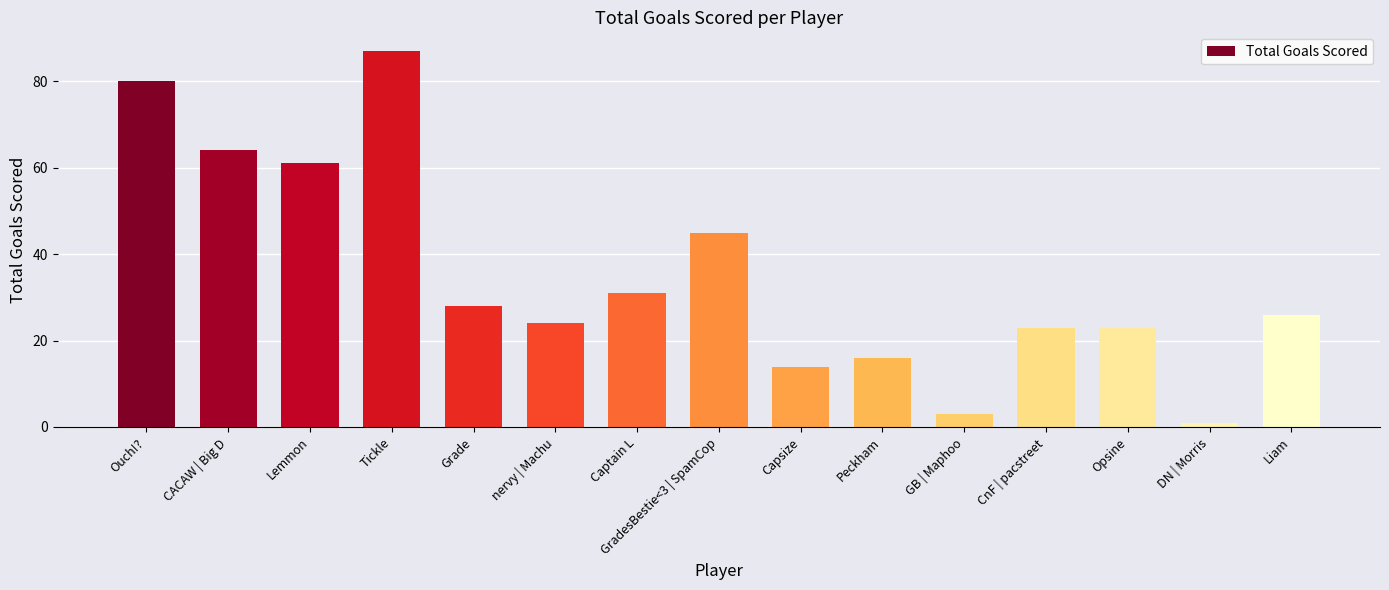

How many bars are there in total?

15